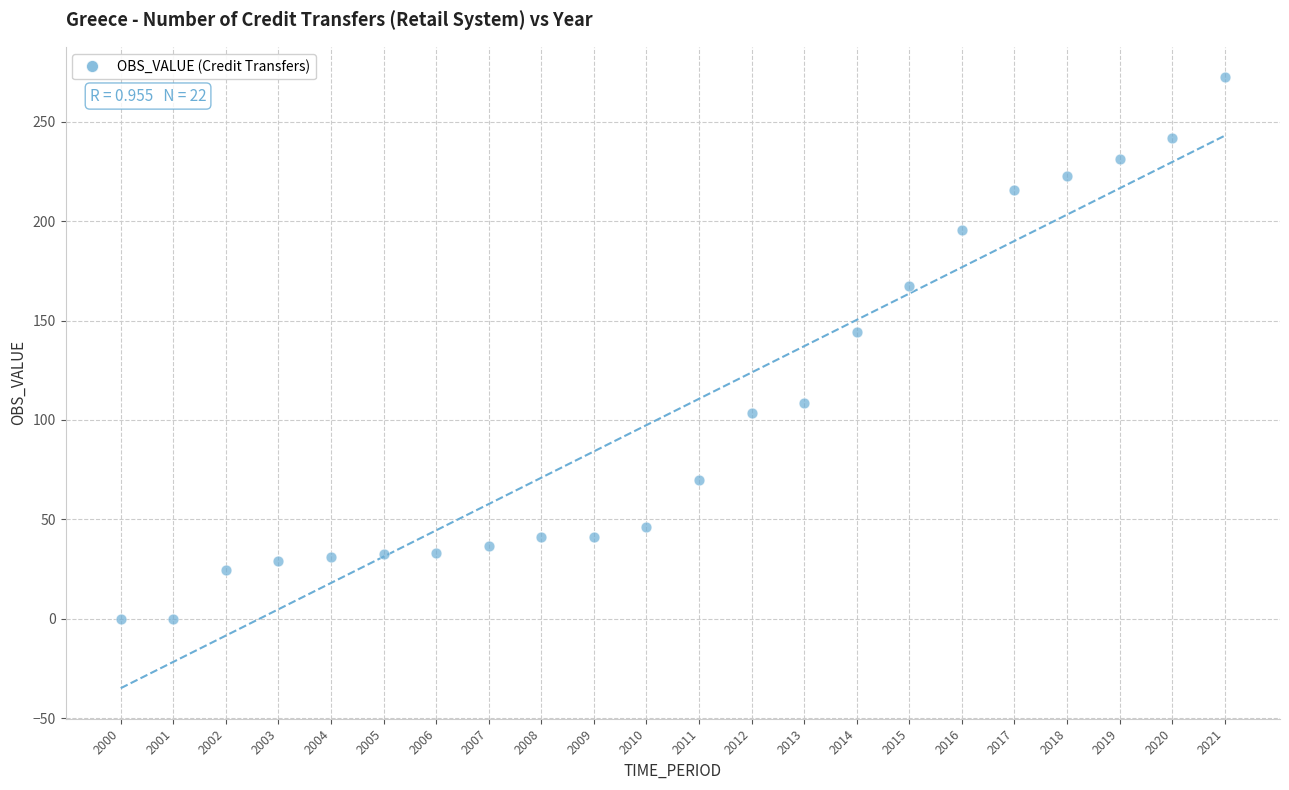

What is the range of X values (max minus min)?

21.0